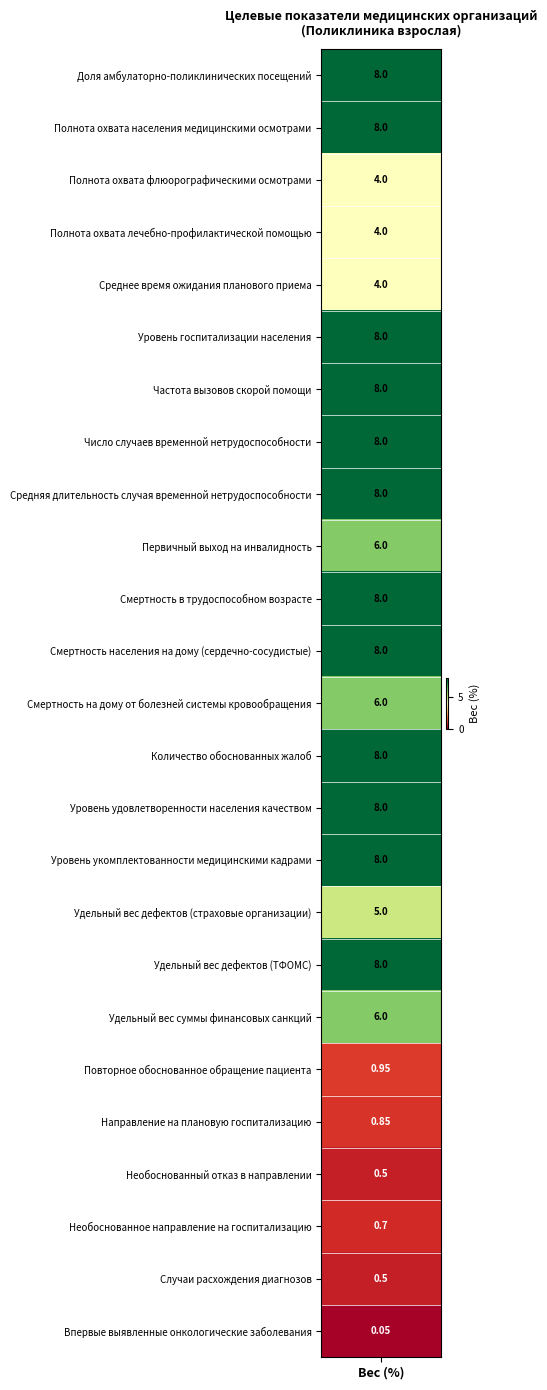

List the labels in order of value, largest first.

0, 1, 5, 6, 7, 8, 10, 11, 13, 14, 15, 17, 9, 12, 18, 16, 2, 3, 4, 19, 20, 22, 21, 23, 24